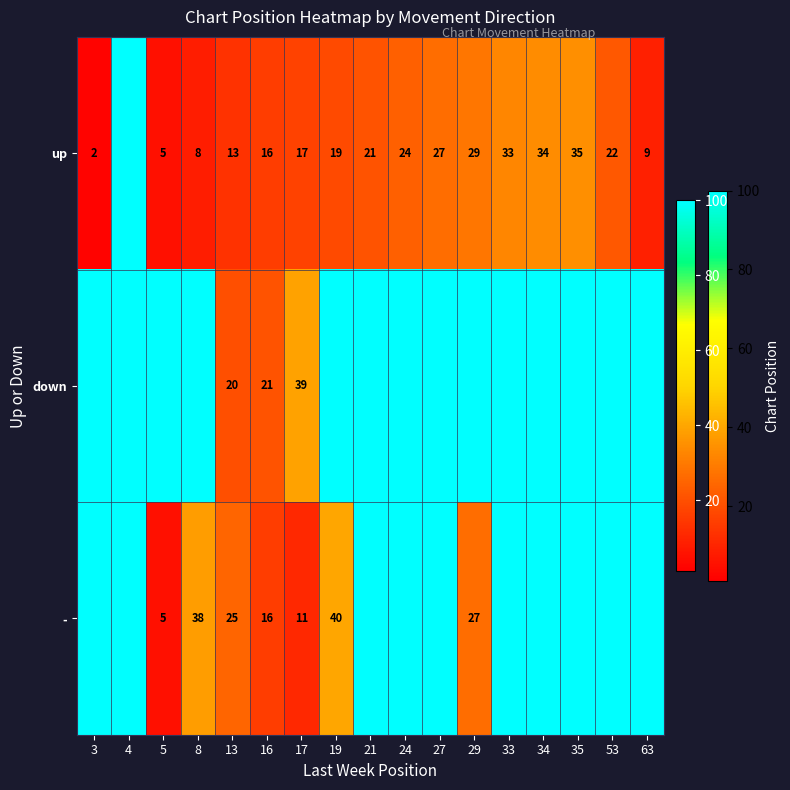

The - series shows 38 at 8. True or false?

True